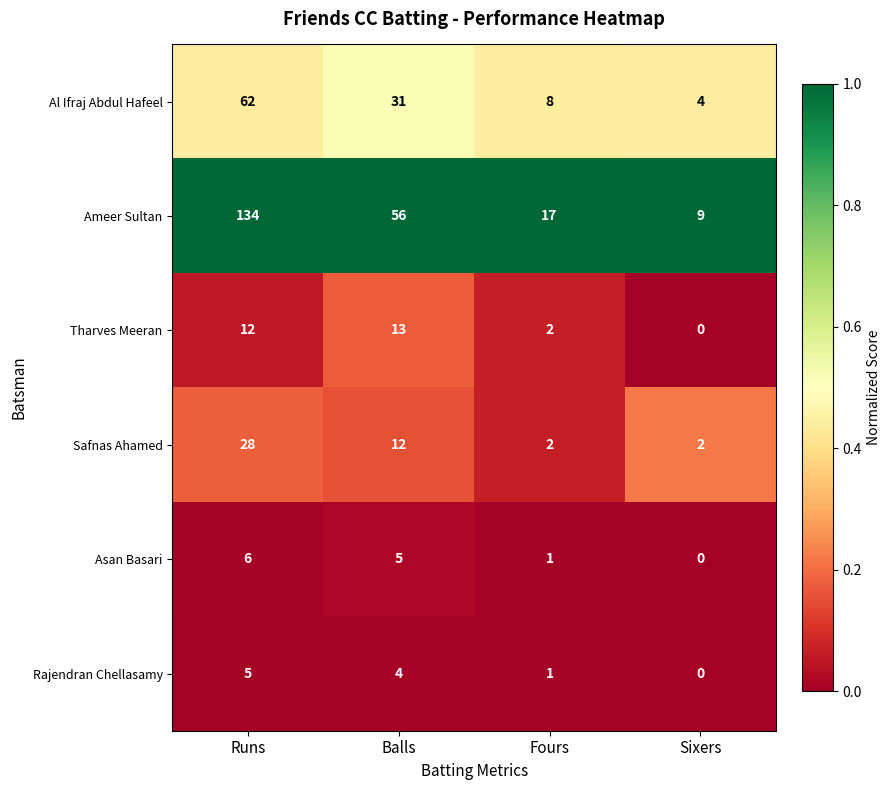

What is the total value across all series at Fours?

31